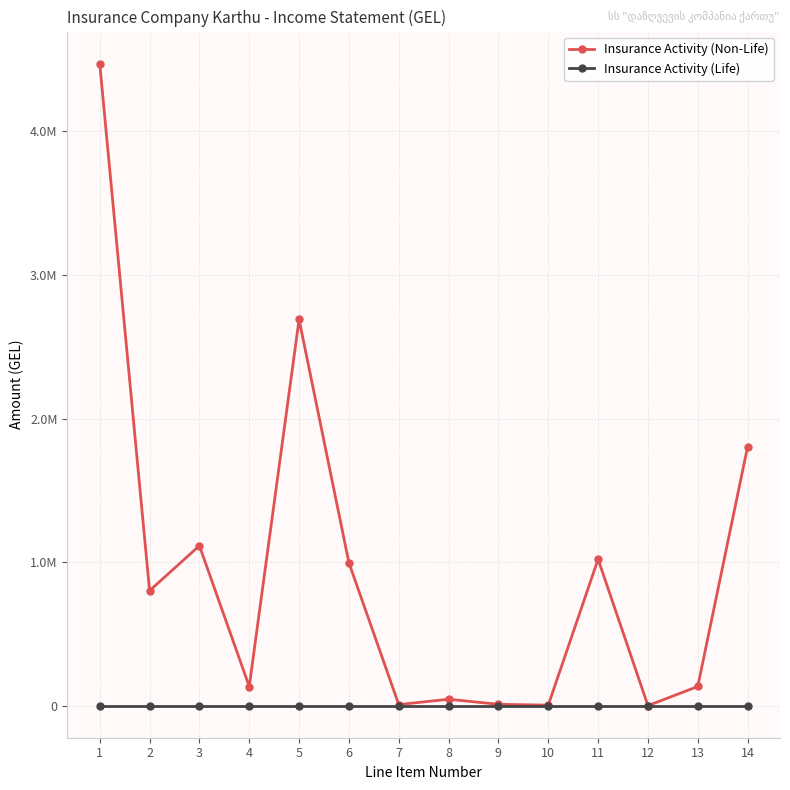

What are all the series names shown in the legend?

Insurance Activity (Non-Life), Insurance Activity (Life)